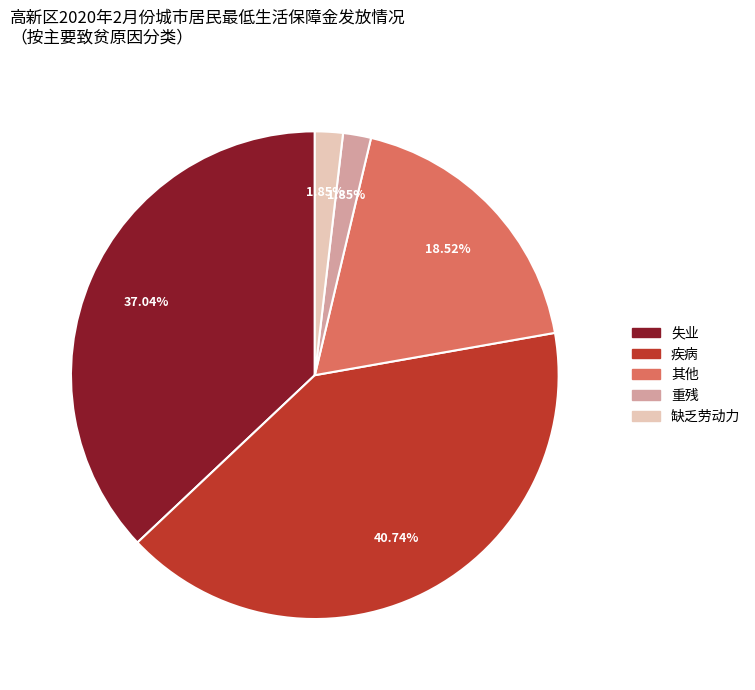

What is the ratio of the value at 失业 to the value at 疾病?

0.9